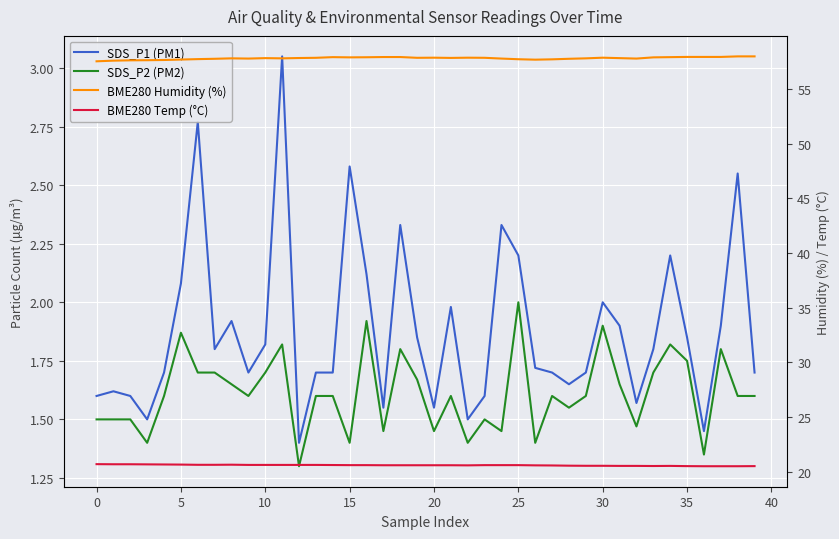

True or false: BME280 Temp (°C) and BME280 Humidity (%) cross at least once.

False